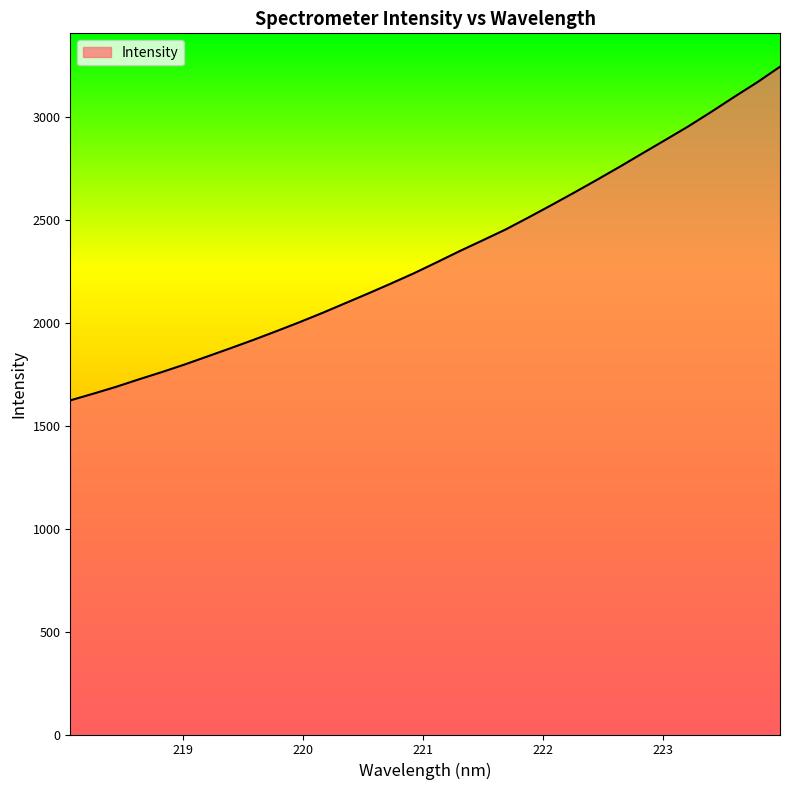

What is the greatest value displayed?

3242.3